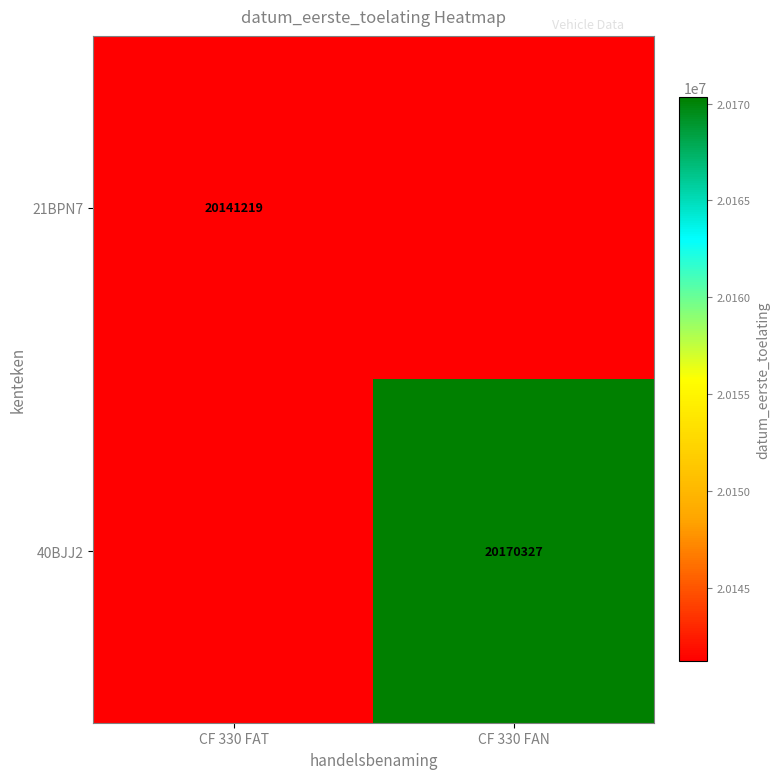

What is the smallest value displayed?

20141219.0